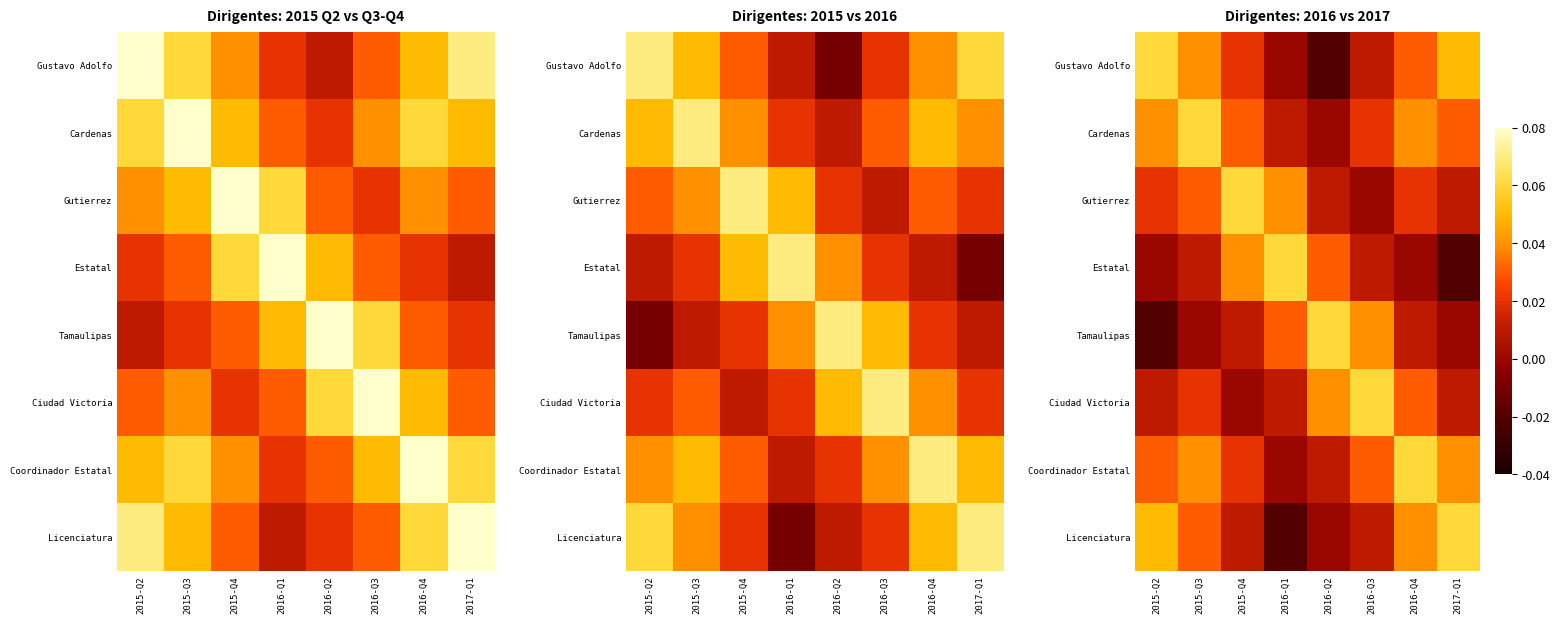

Count the number of data series in this chart.

8